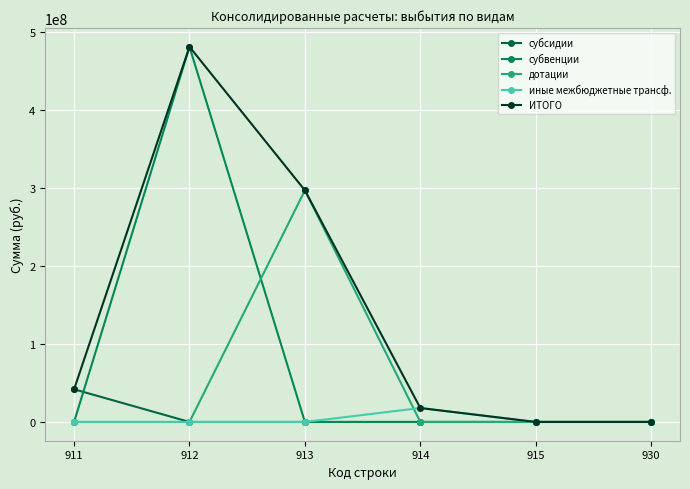

Between 912 and 915, which series saw the biggest shift?

субвенции